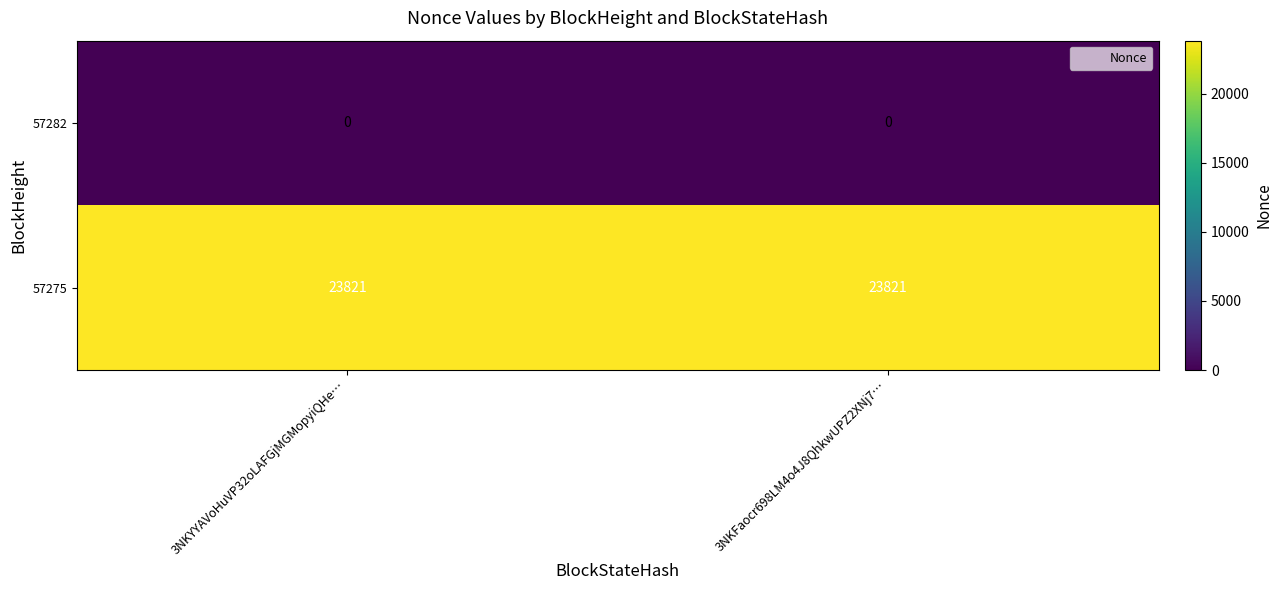

List the series in order of their overall mean, highest first.

57275, 57282